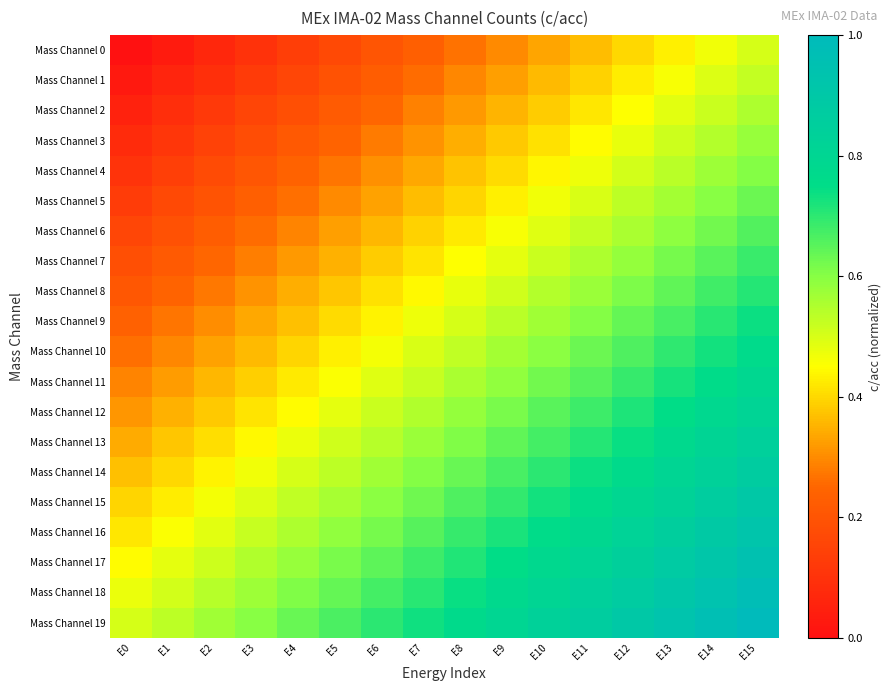

At E2, list the series in order from smallest to largest.

Mass Channel 0, Mass Channel 1, Mass Channel 2, Mass Channel 3, Mass Channel 4, Mass Channel 5, Mass Channel 6, Mass Channel 7, Mass Channel 8, Mass Channel 9, Mass Channel 10, Mass Channel 11, Mass Channel 12, Mass Channel 13, Mass Channel 14, Mass Channel 15, Mass Channel 16, Mass Channel 17, Mass Channel 18, Mass Channel 19